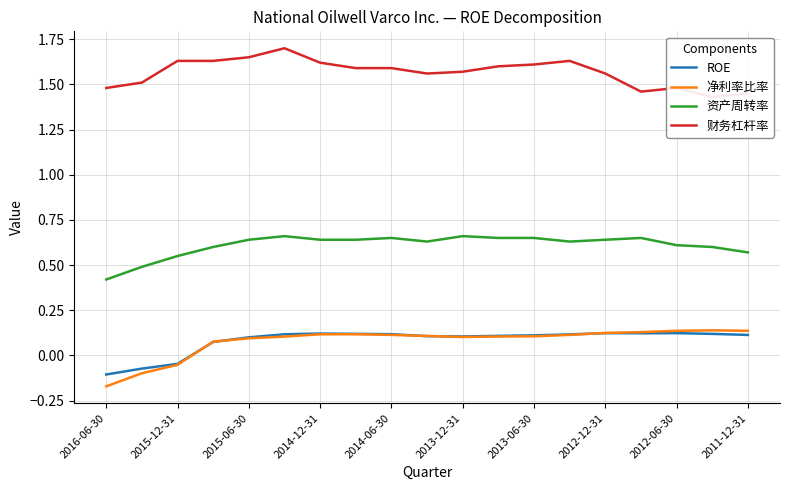

True or false: 净利率比率 and 资产周转率 intersect in this chart.

False